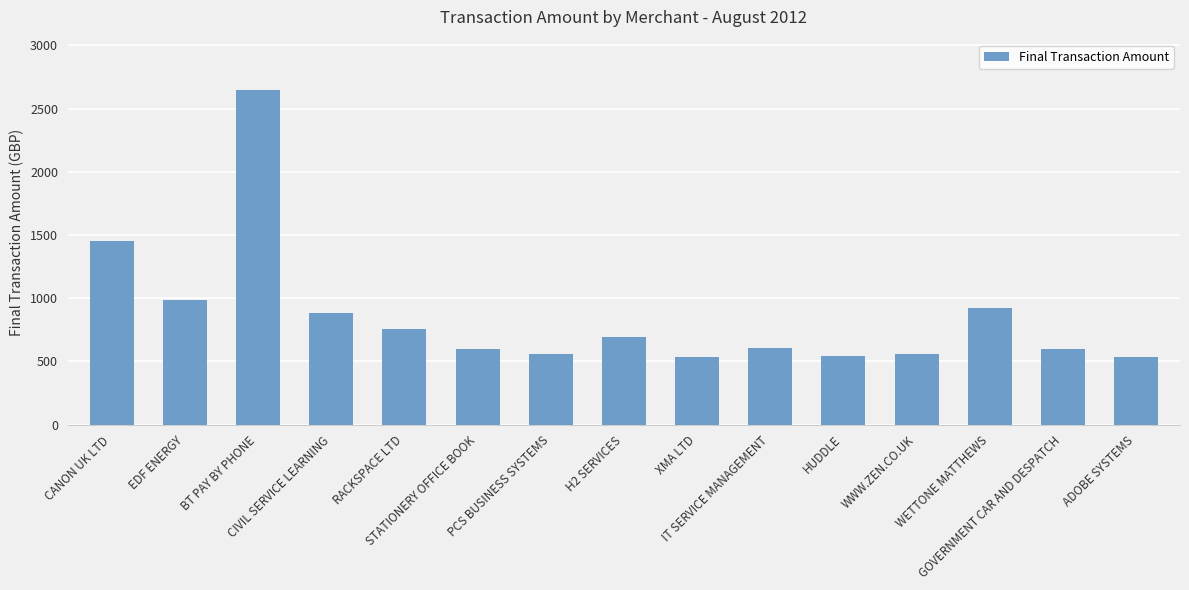

What is the maximum value shown in the chart?

2648.8